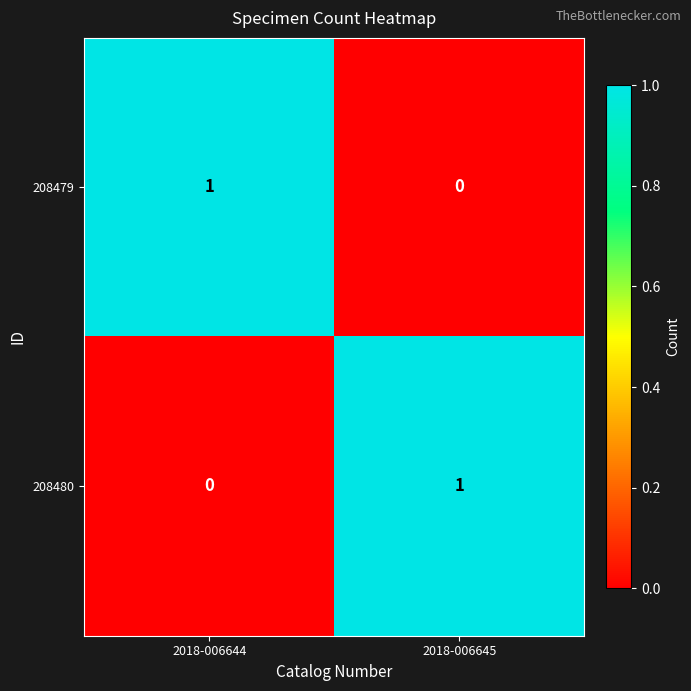

At which label does 208479 reach its minimum?

2018-006645